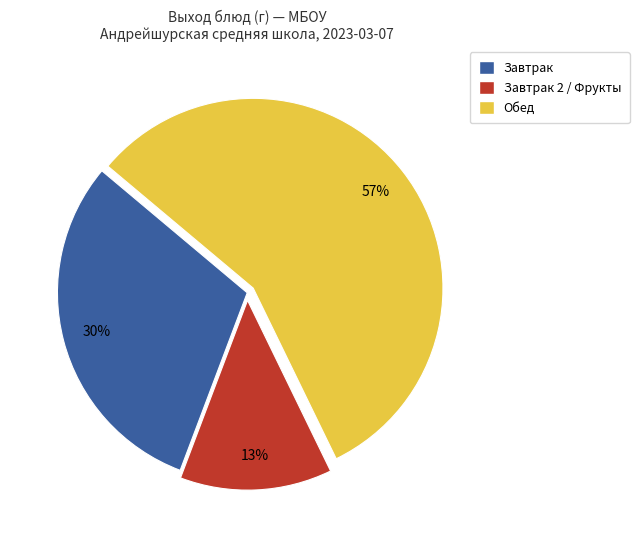

Is there a majority slice in this chart?

Yes